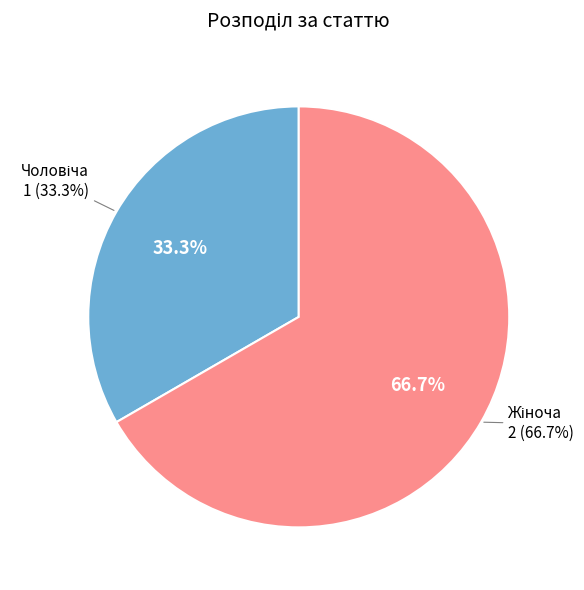

To the nearest percent, what is the difference between the largest and smallest slice percentages?

33%